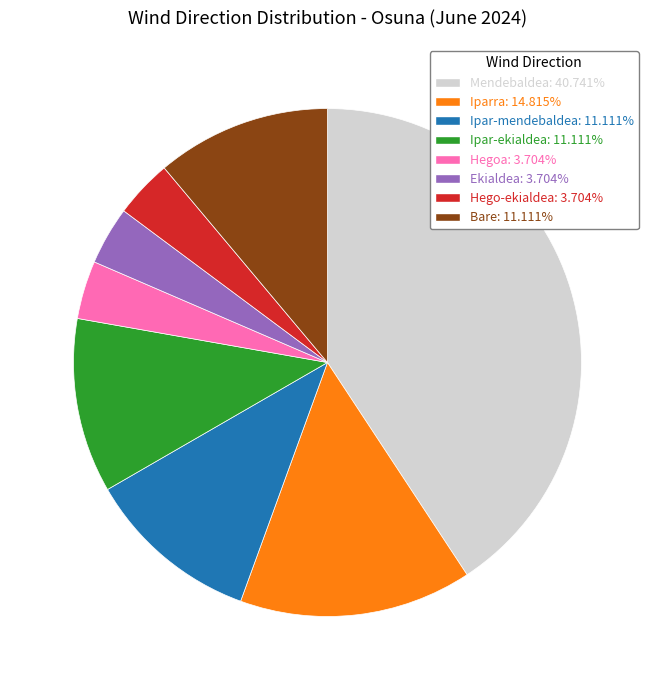

Is there a majority slice in this chart?

No